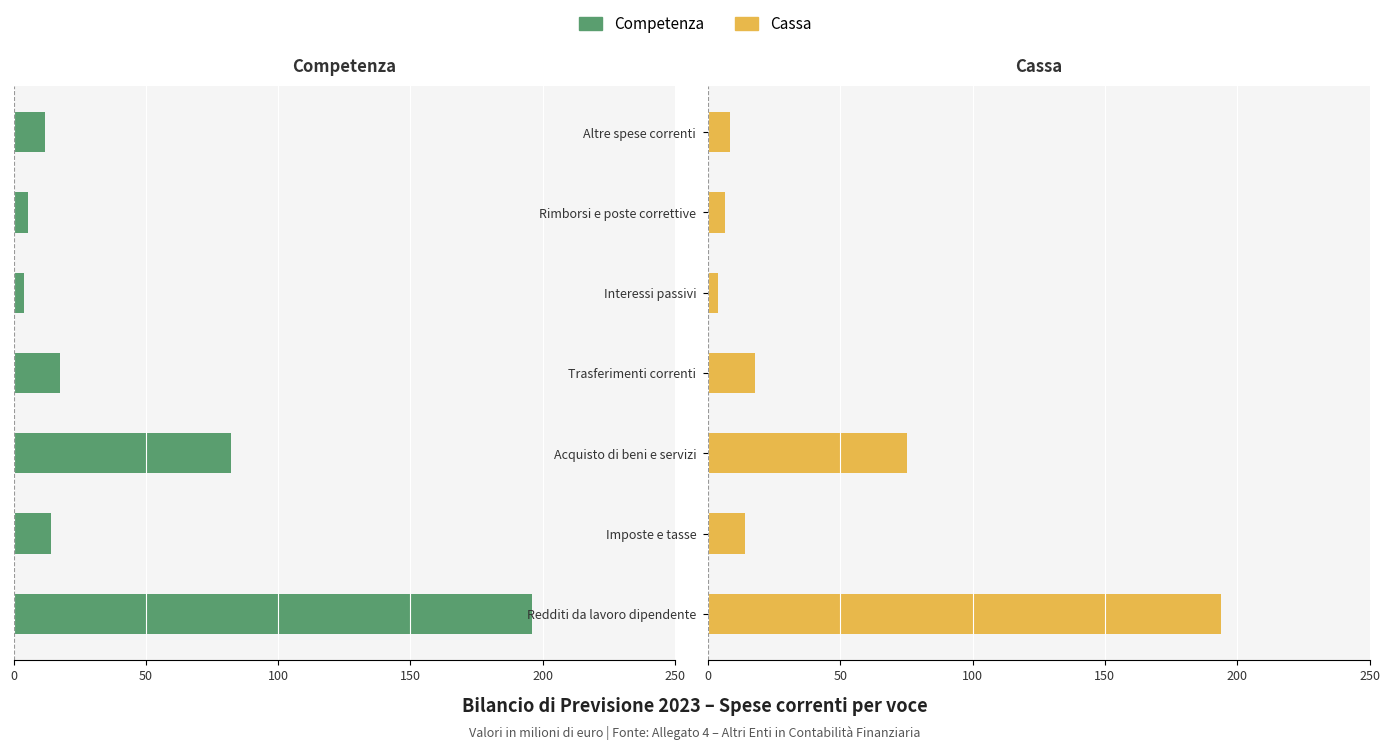

Are the bars grouped side by side (vs. stacked)?

Yes